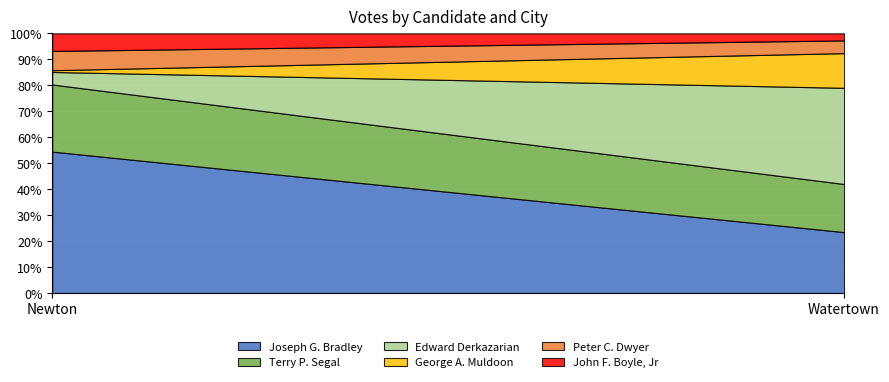

What is the total value across all series at Watertown?

100.0